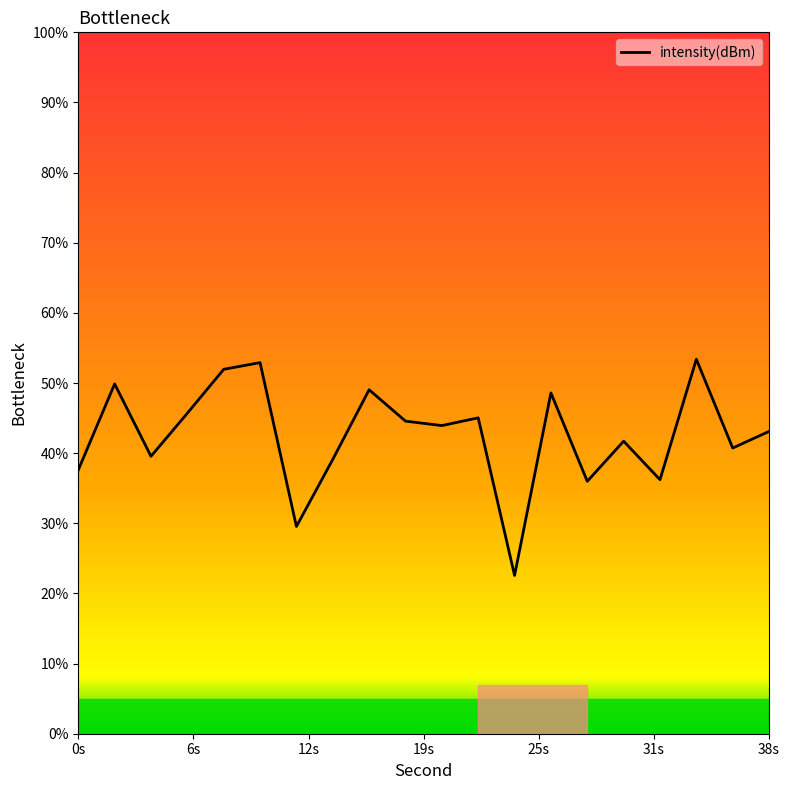

What is the maximum value shown in the chart?

53.4